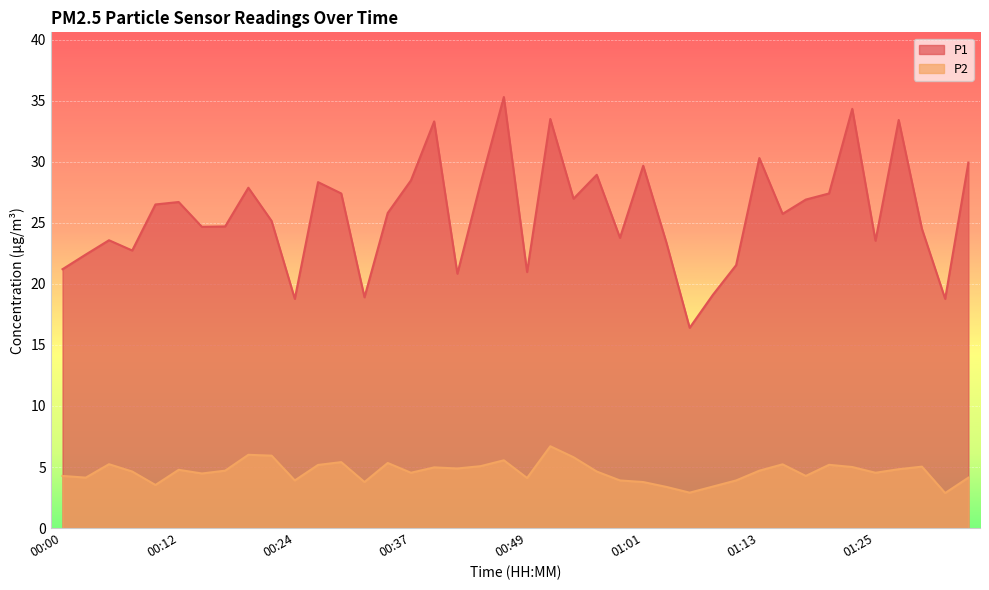

Rank the series by their average value, from lowest to highest.

P2, P1